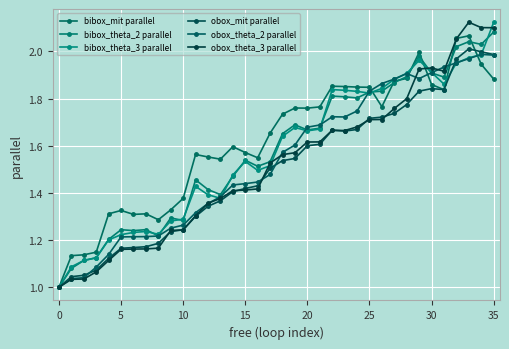

What is the difference between the maximum and minimum values in the bibox_theta_3 parallel series?

1.1